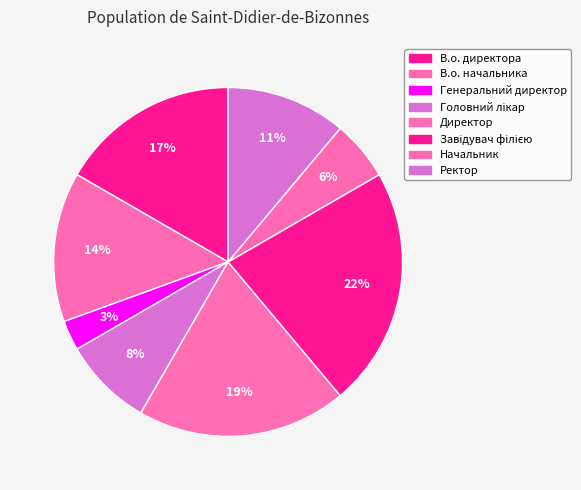

How many slices are in this pie chart?

8